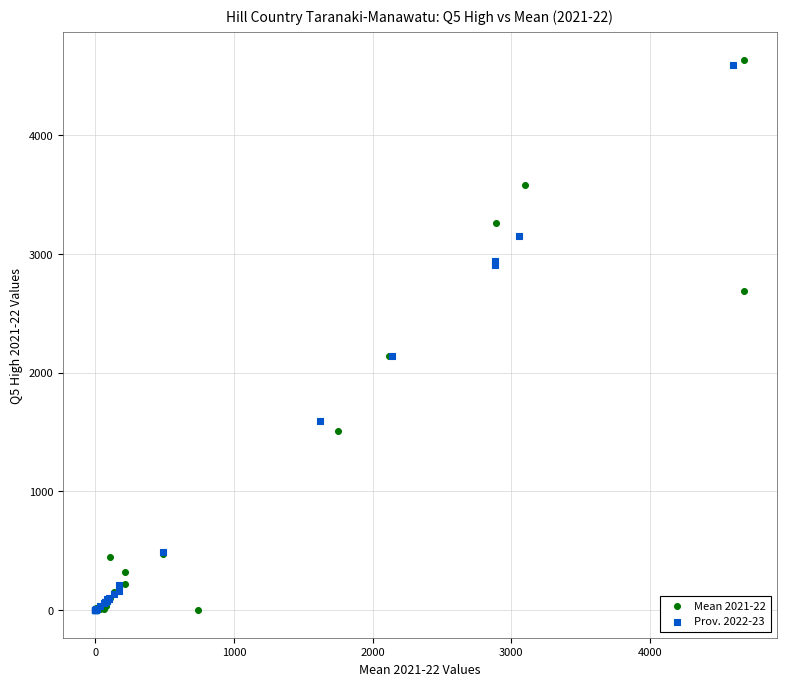

Which series has the widest spread of Y values?

Mean 2021-22